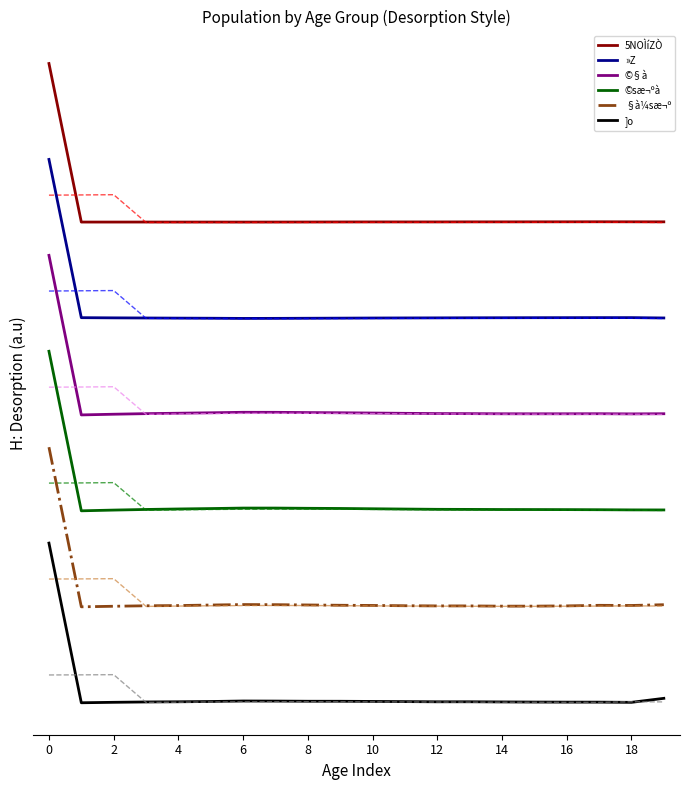

Reading left to right, list all the values displayed in this chart.

5NOÌíZÒ: 4.0	3.0	3.0	3.0	3.0	3.0	3.0	3.0	3.0	3.0	3.0	3.0	3.0	3.0	3.0	3.0	3.0	3.0	3.0	3.0
»Z: 3.4	2.4	2.4	2.4	2.4	2.4	2.4	2.4	2.4	2.4	2.4	2.4	2.4	2.4	2.4	2.4	2.4	2.4	2.4	2.4
©§à: 2.8	1.8	1.8	1.8	1.8	1.8	1.8	1.8	1.8	1.8	1.8	1.8	1.8	1.8	1.8	1.8	1.8	1.8	1.8	1.8
©sæ¬ºà: 2.2	1.2	1.2	1.2	1.2	1.2	1.2	1.2	1.2	1.2	1.2	1.2	1.2	1.2	1.2	1.2	1.2	1.2	1.2	1.2
§à¼sæ¬º: 1.6	0.6	0.6	0.6	0.6	0.6	0.6	0.6	0.6	0.6	0.6	0.6	0.6	0.6	0.6	0.6	0.6	0.6	0.6	0.6
]o: 1.0	0.0	0.0	0.0	0.0	0.0	0.0	0.0	0.0	0.0	0.0	0.0	0.0	0.0	0.0	0.0	0.0	0.0	0.0	0.0